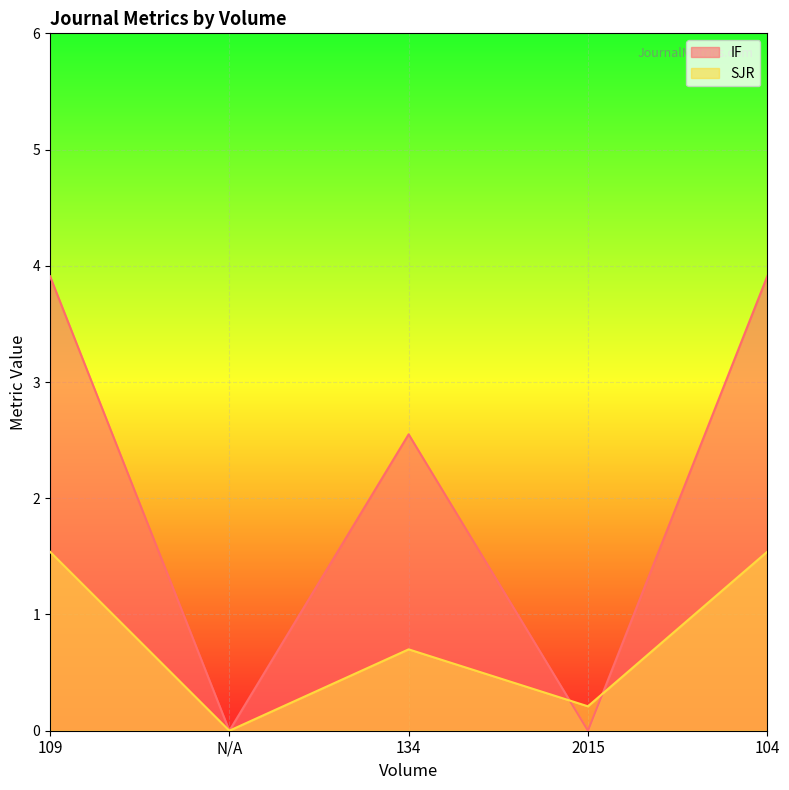

At how many categories does at least one series exceed 1?

3